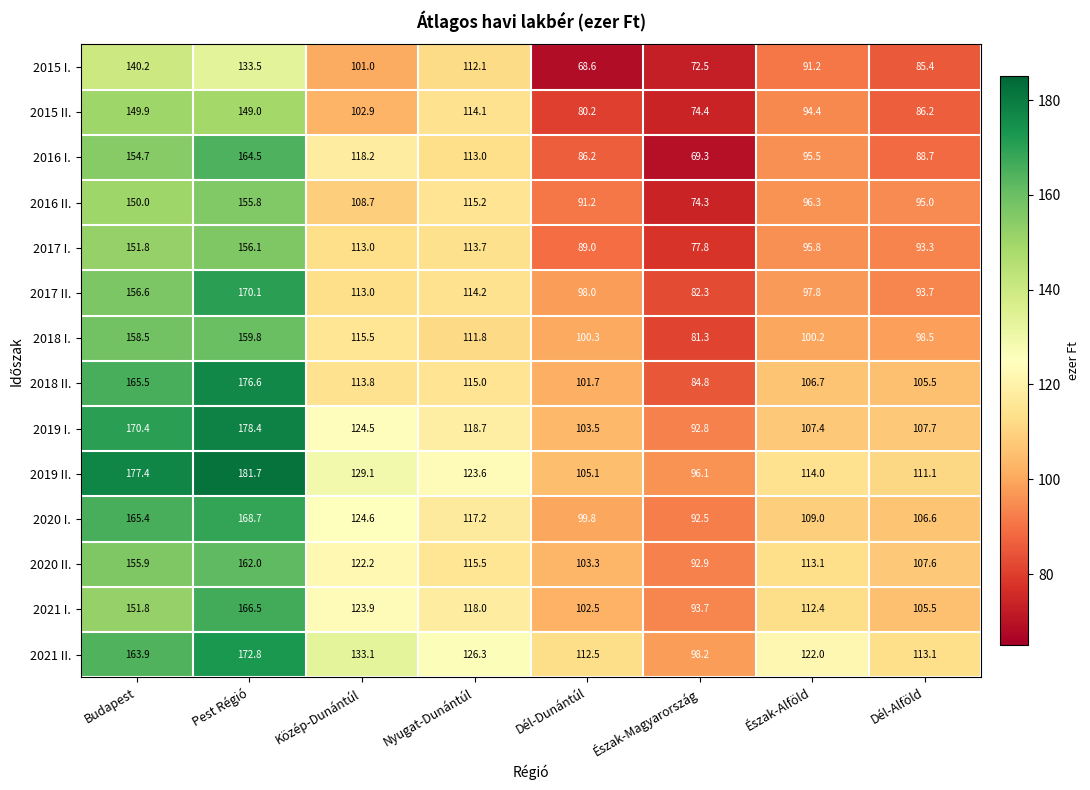

The value of 2015 I. at Dél-Alföld is 85.4. True or false?

True